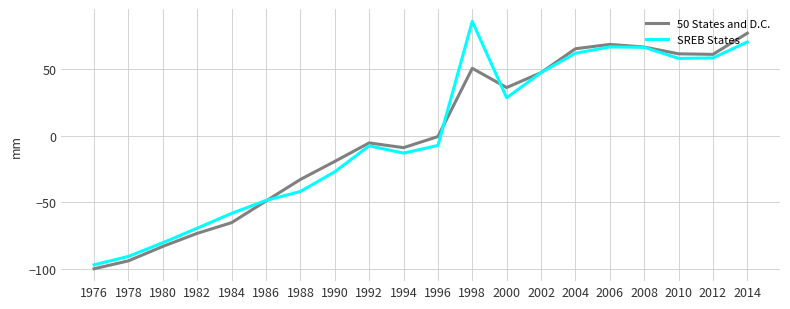

List the series in order of their peak value, lowest first.

50 States and D.C., SREB States